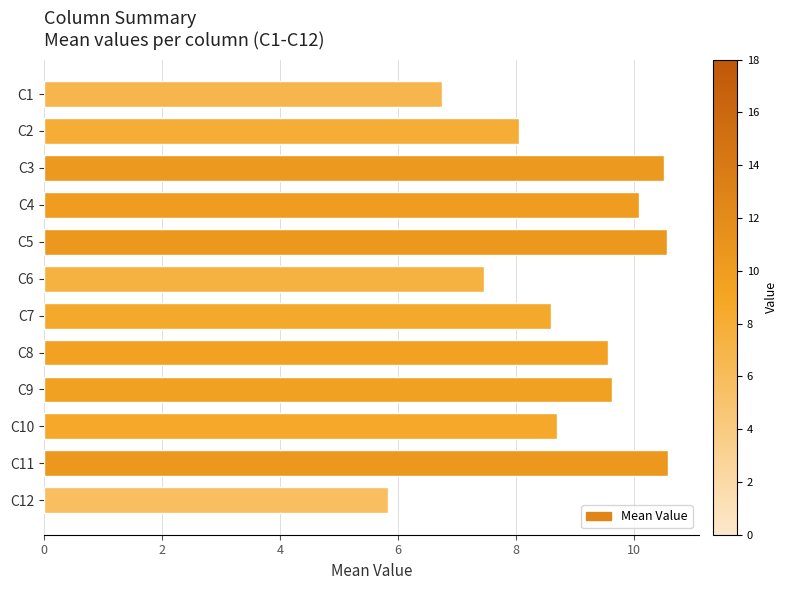

Count the number of categories in the chart.

12